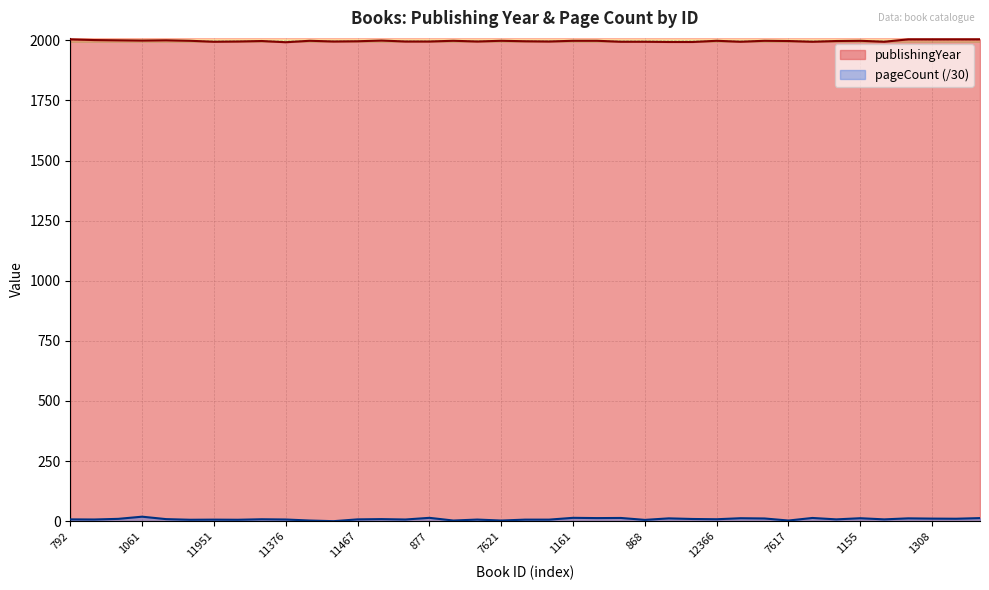

Where does the publishingYear series first go above 1997?

792